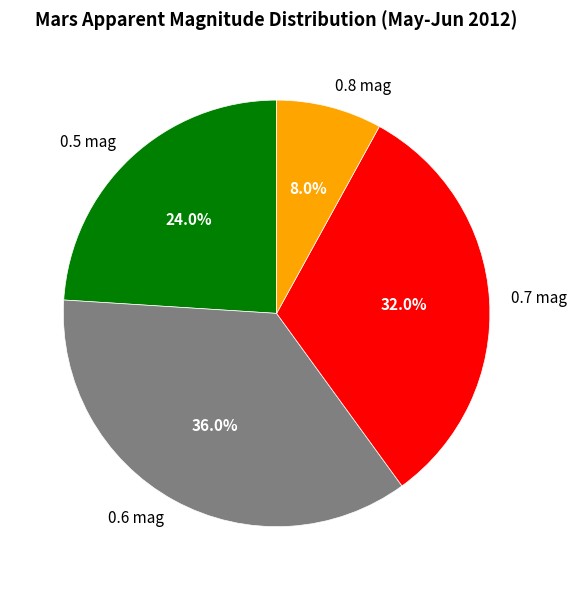

How many slices are in this pie chart?

4